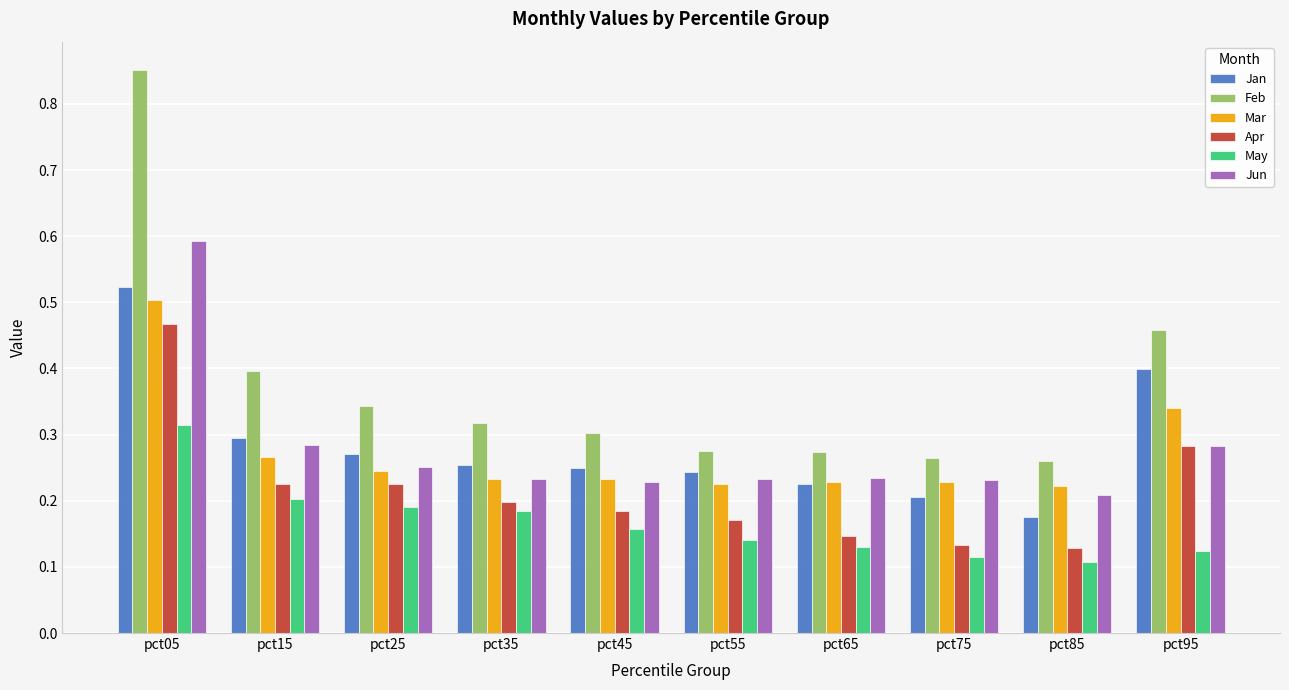

Between pct15 and pct45, which series saw the biggest shift?

Feb